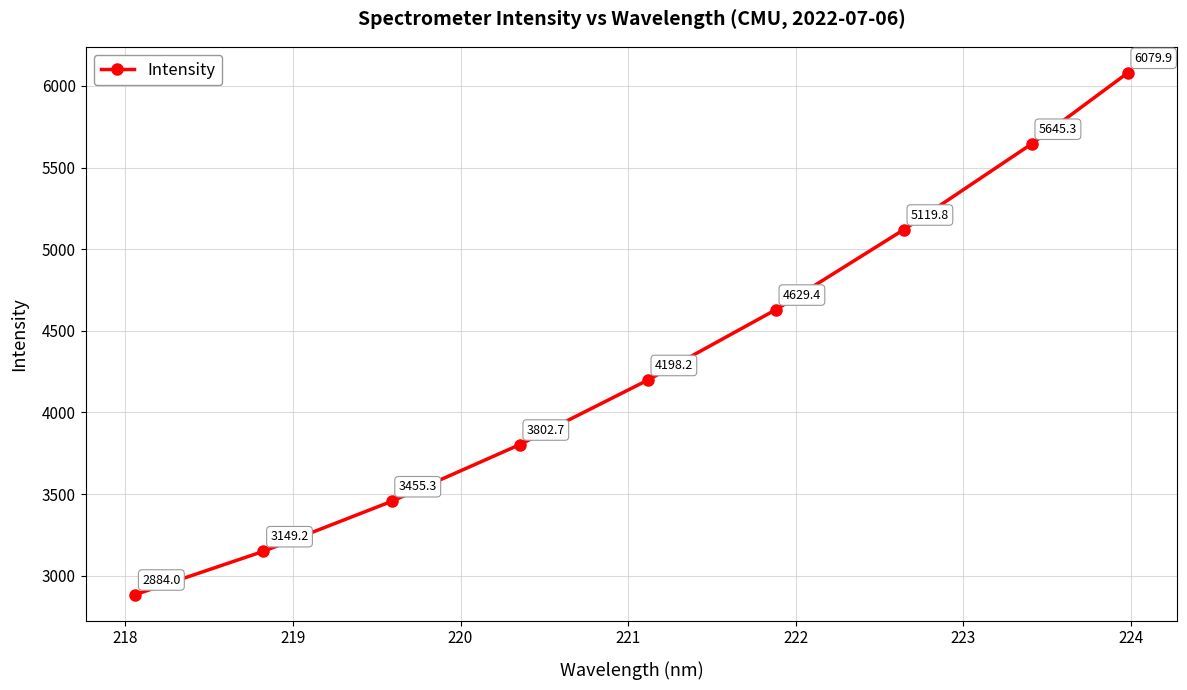

What is the maximum value shown in the chart?

6079.9